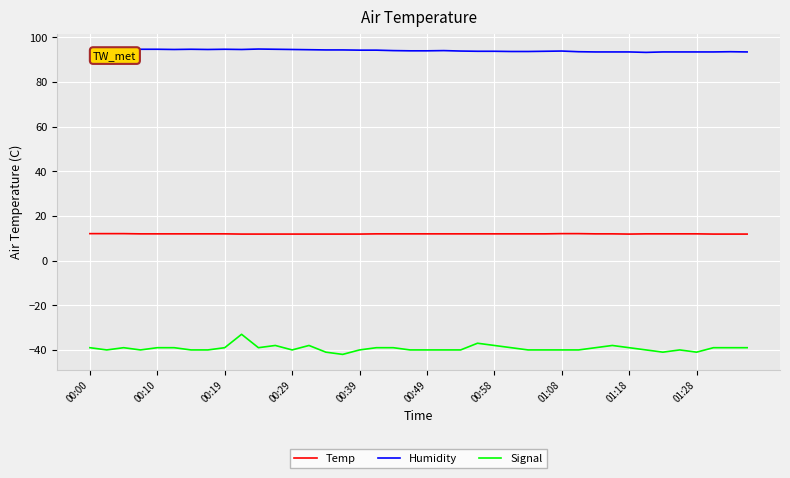

What is the maximum value for Temp?

12.1